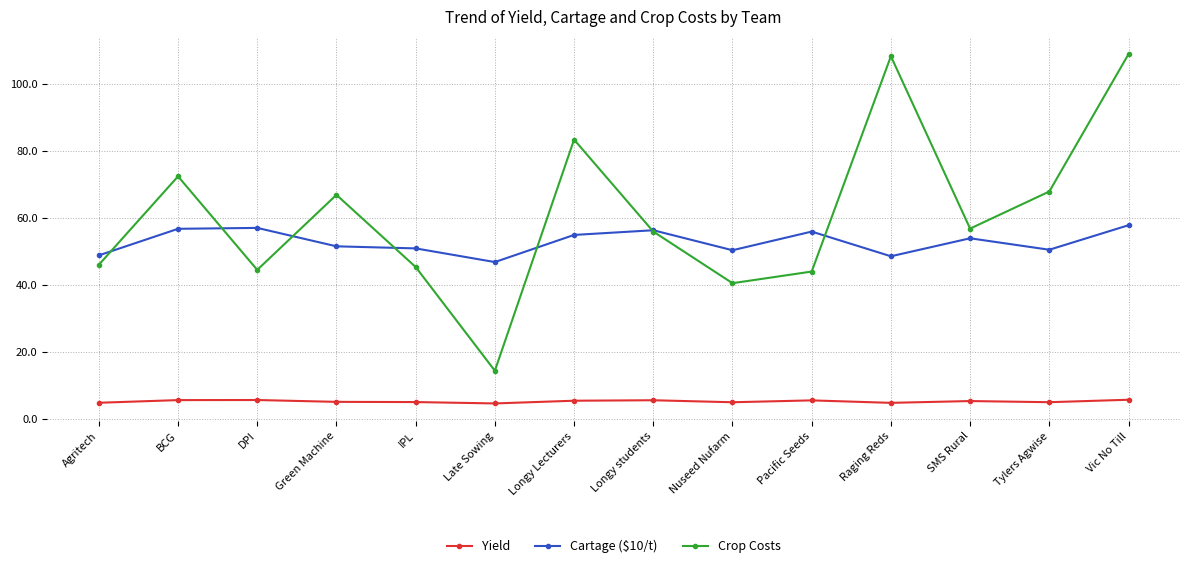

How many interior local peaks does the Crop Costs series have?

4